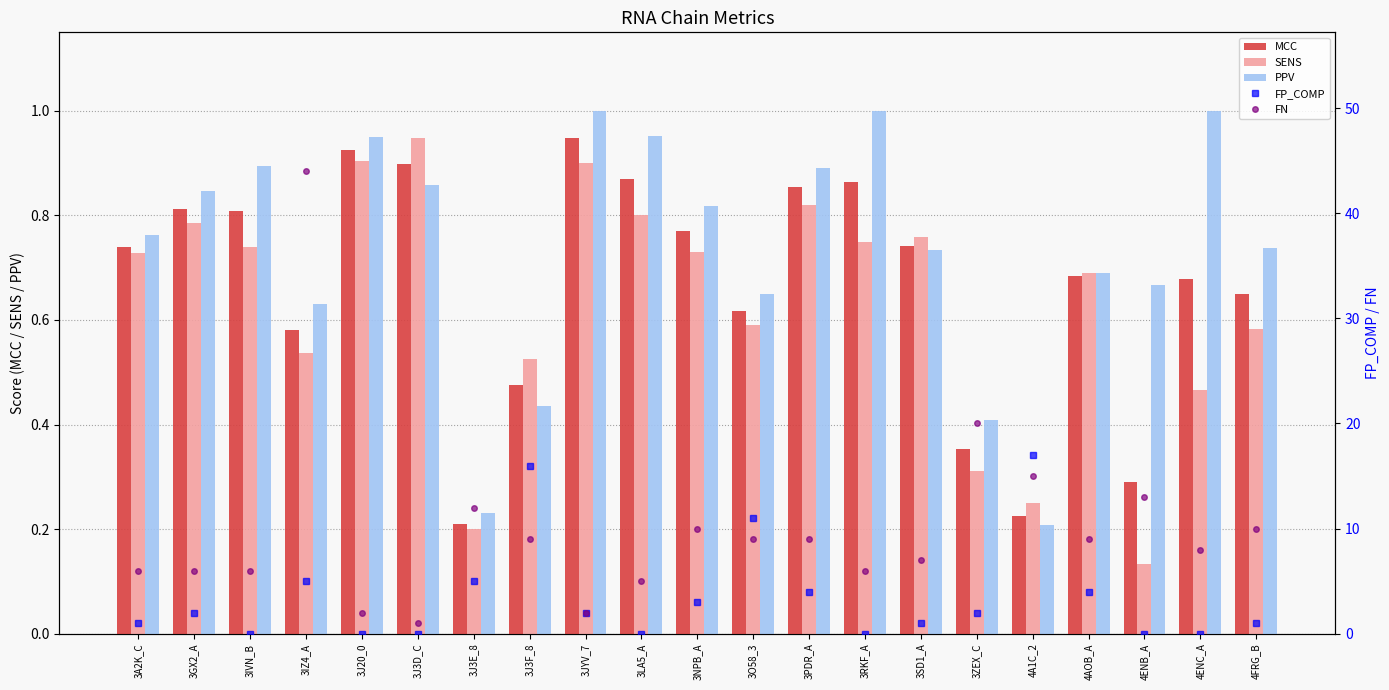

The MCC series shows 0.3 at 4ENB_A. True or false?

True